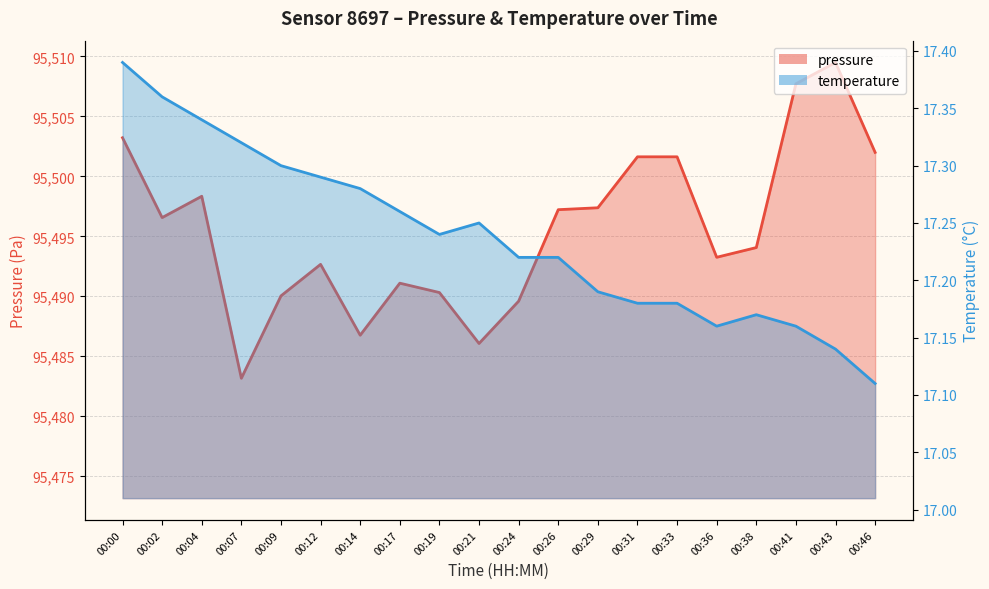

Rank the categories by temperature value from highest to lowest.

00:00, 00:02, 00:04, 00:07, 00:09, 00:12, 00:14, 00:17, 00:21, 00:19, 00:24, 00:26, 00:29, 00:31, 00:33, 00:38, 00:36, 00:41, 00:43, 00:46